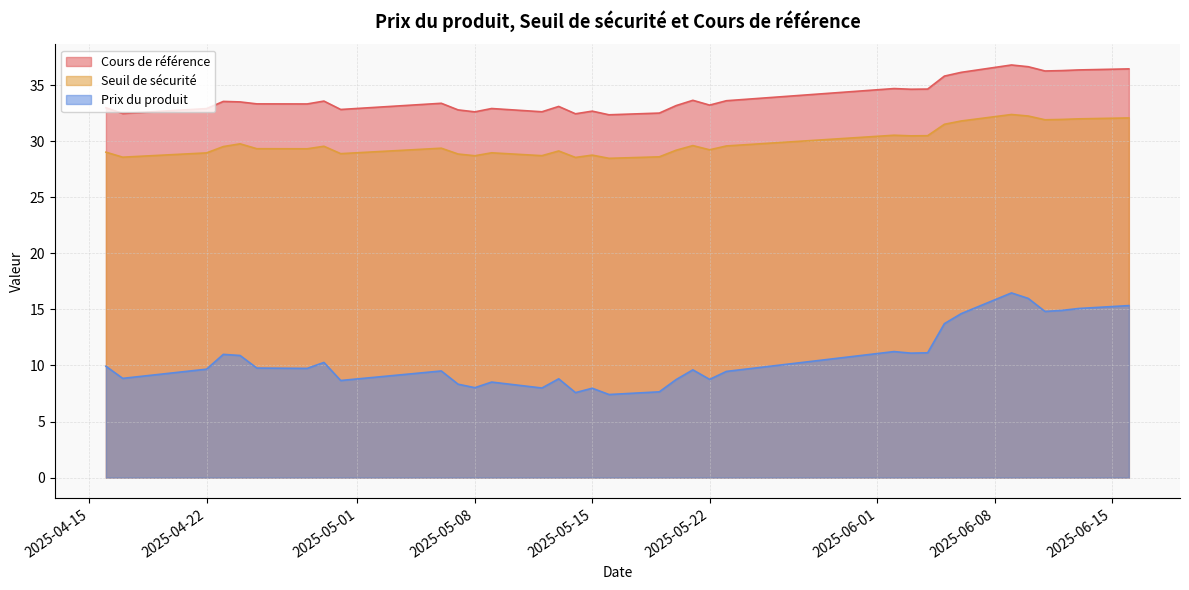

Rank the categories by Cours de référence value from highest to lowest.

2025-06-09, 2025-06-10, 2025-06-16, 2025-06-13, 2025-06-12, 2025-06-11, 2025-06-06, 2025-06-05, 2025-06-02, 2025-06-04, 2025-06-03, 2025-05-21, 2025-05-23, 2025-04-29, 2025-04-23, 2025-04-24, 2025-05-06, 2025-04-25, 2025-04-28, 2025-05-22, 2025-05-20, 2025-05-13, 2025-04-16, 2025-05-09, 2025-04-22, 2025-04-30, 2025-05-07, 2025-05-15, 2025-05-12, 2025-05-08, 2025-05-19, 2025-04-17, 2025-05-14, 2025-05-16